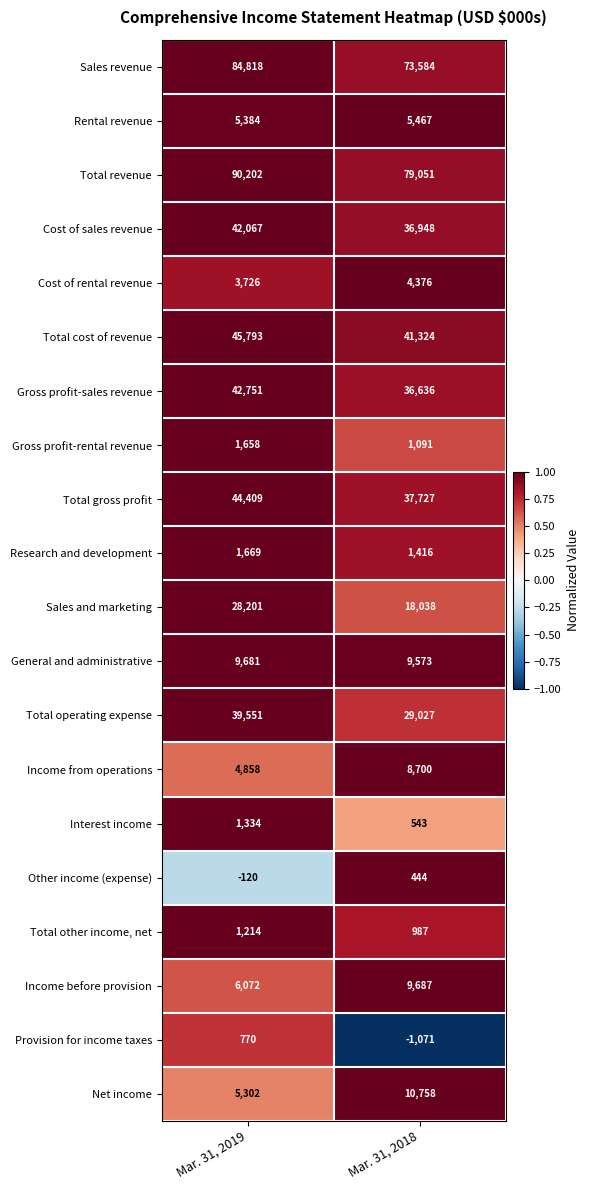

The Income from operations series shows 7162 at Mar. 31, 2019. True or false?

False